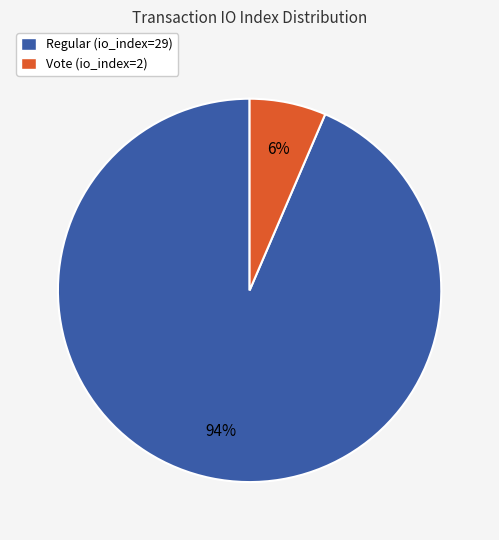

Which category accounts for the majority?

Regular (io_index=29)